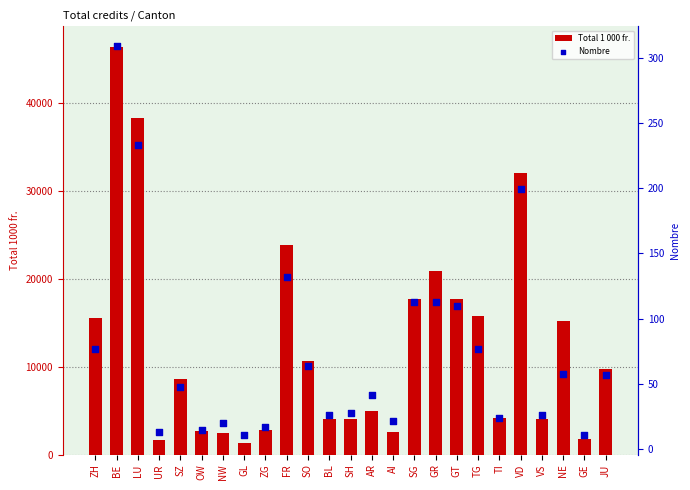

What is the total value across all series at SO?

10706.5